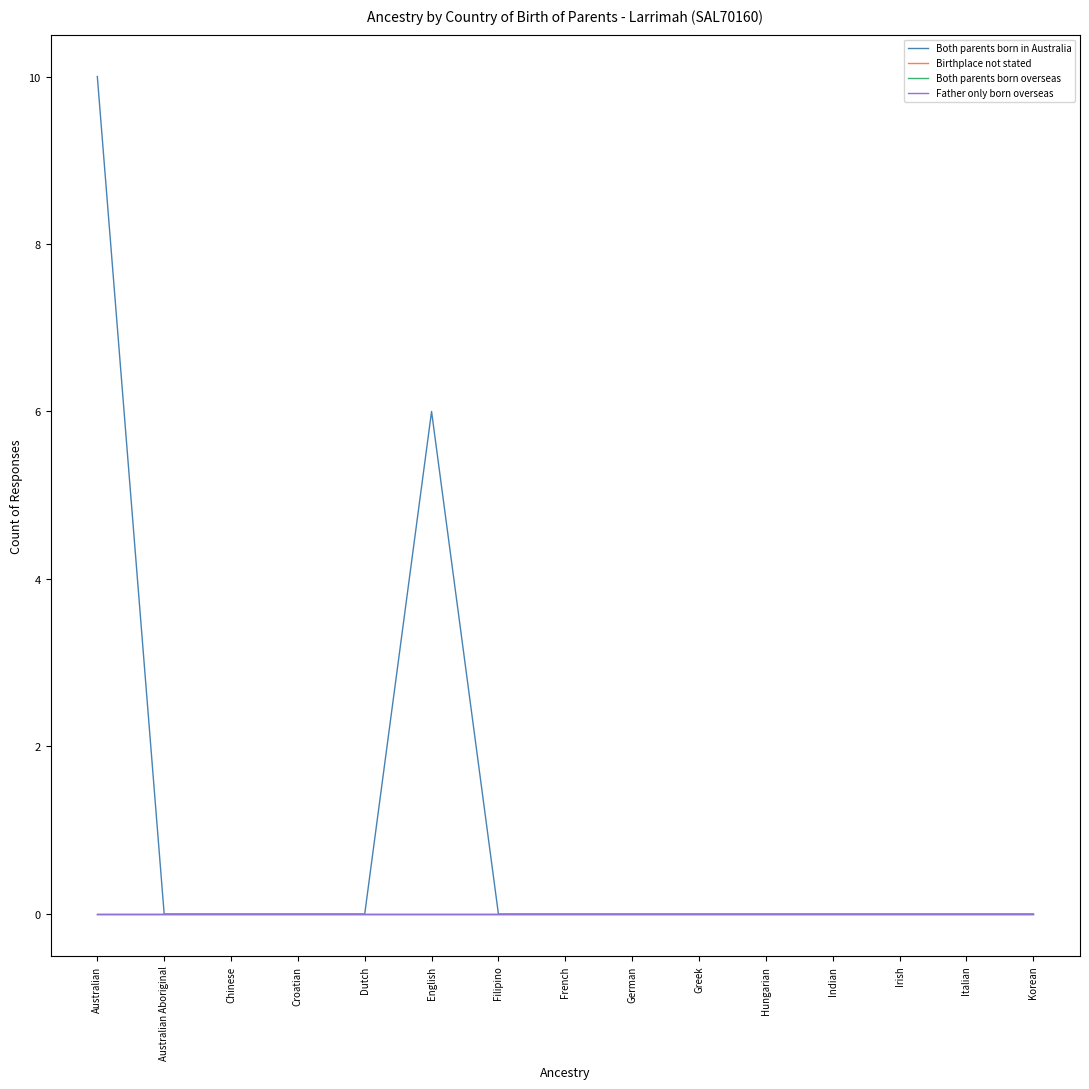

Does the chart display data point markers on the line(s)?

No